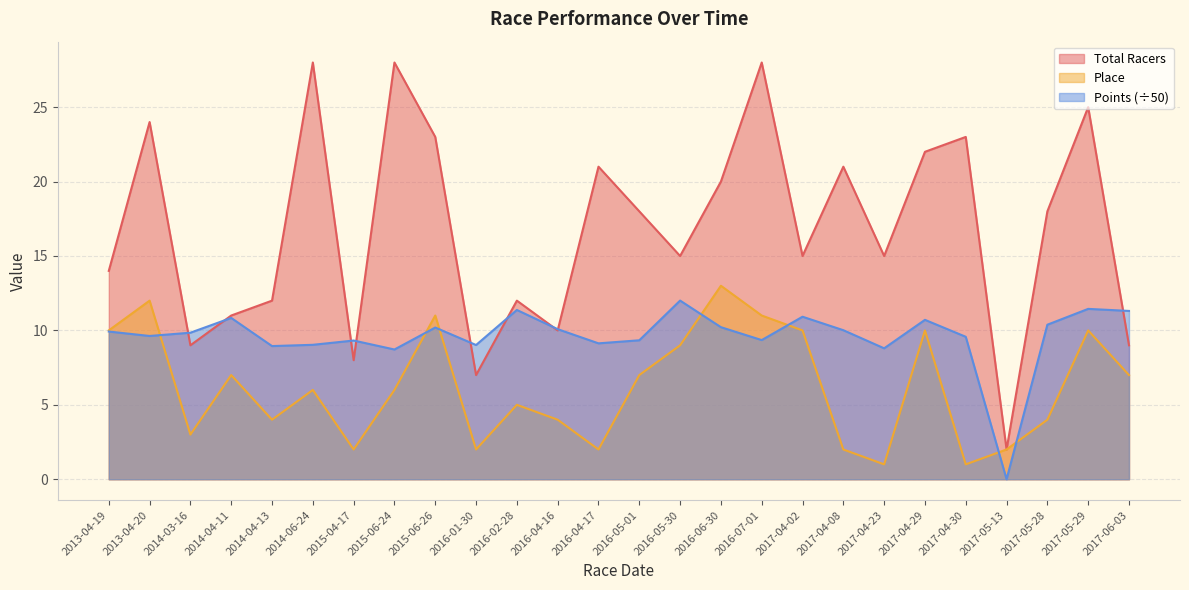

What is the maximum value for Total Racers?

28.0